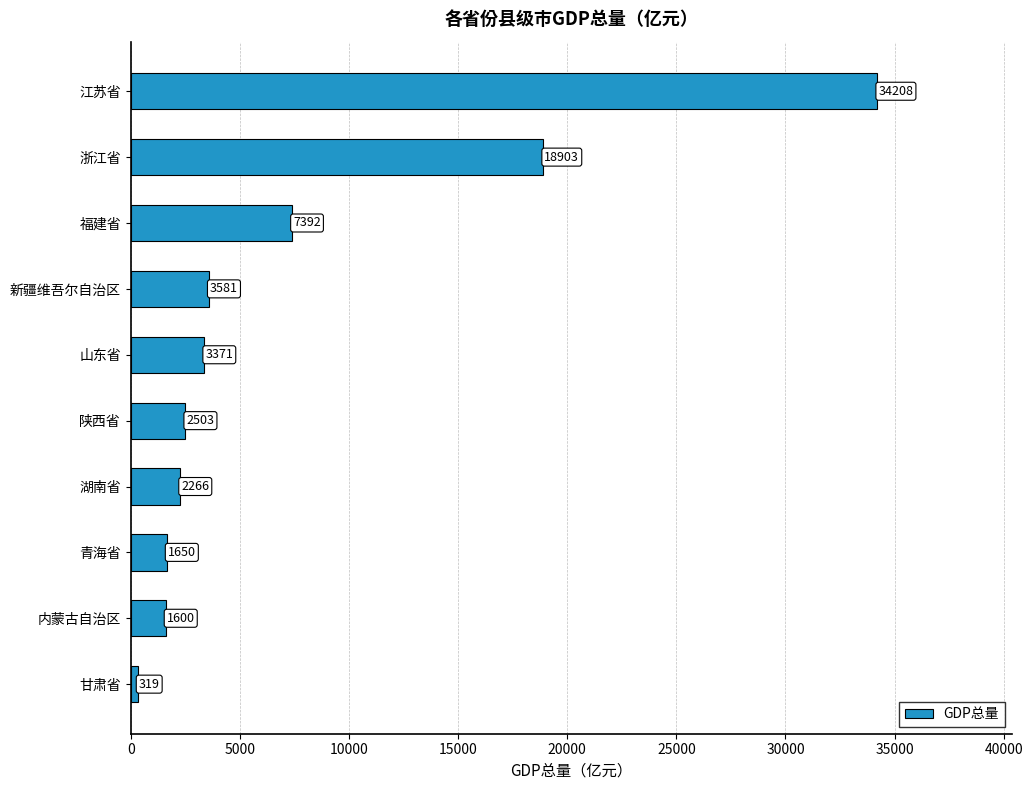

How many distinct data groups are displayed?

1